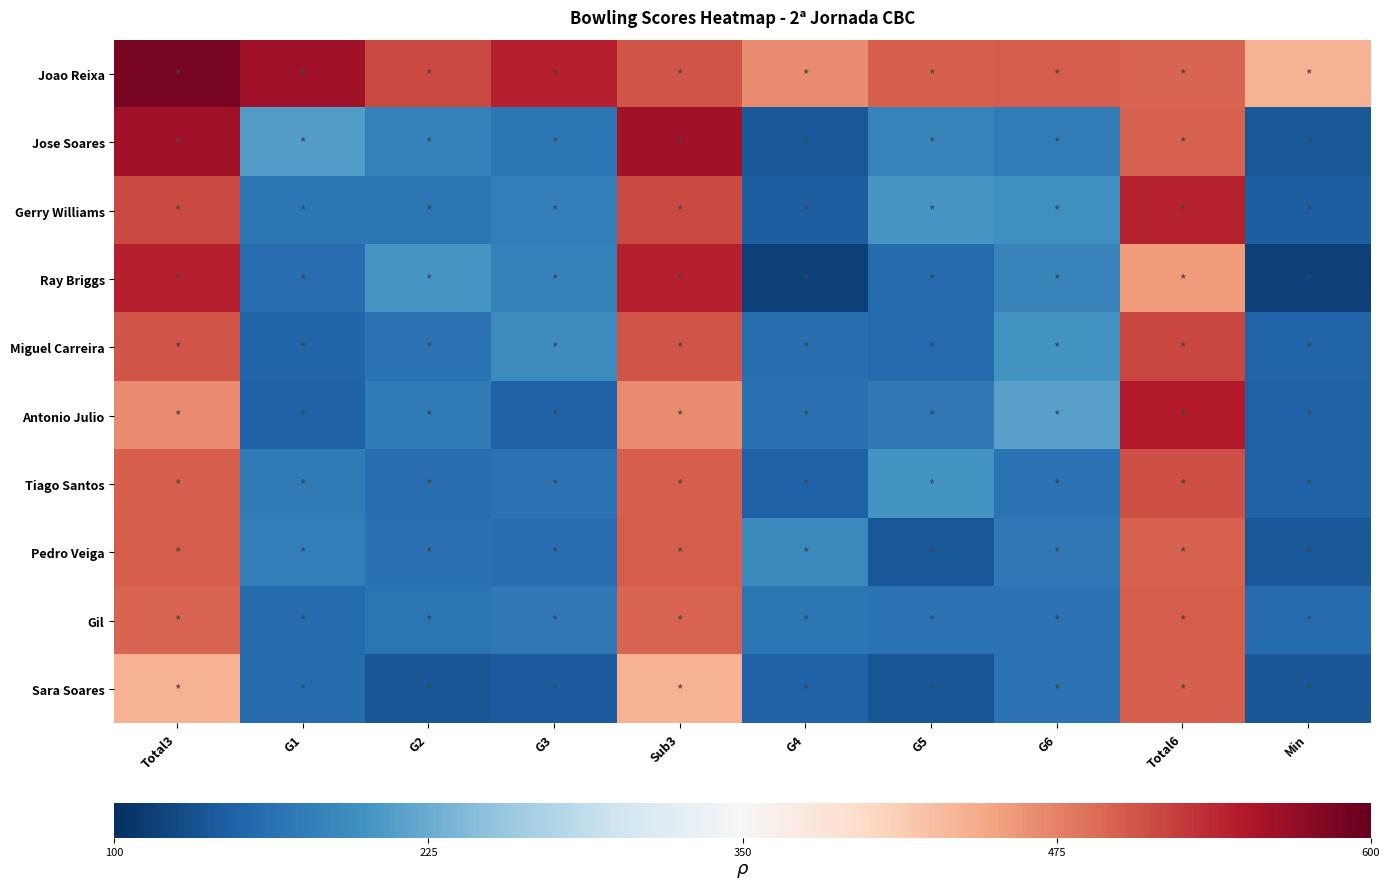

At which category is the sum across all series the highest?

Total3